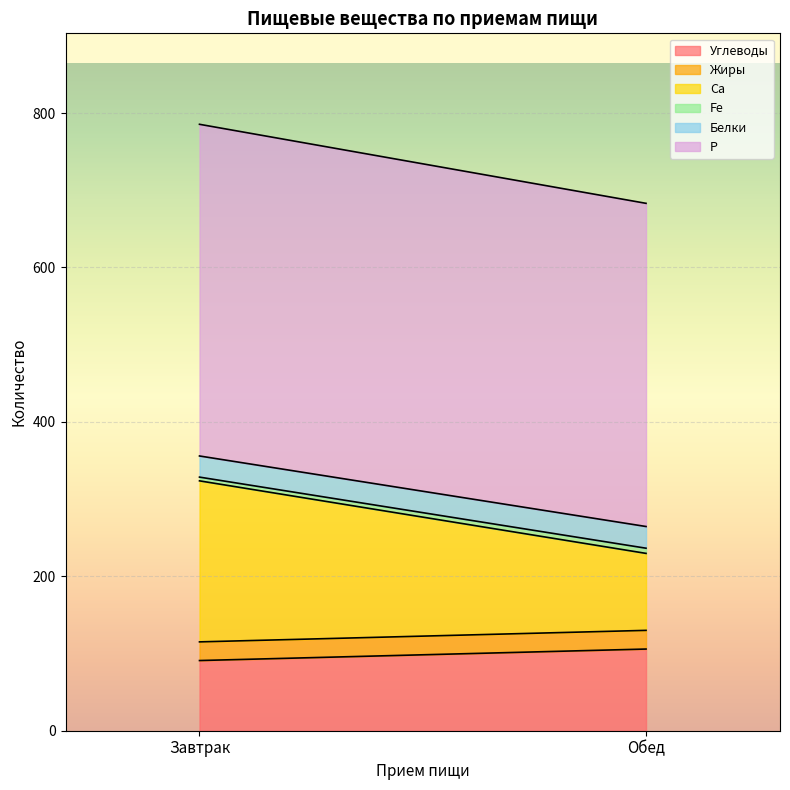

Reading left to right, extract all data points from this chart.

Углеводы: Завтрак=90.9	Обед=105.8
Жиры: Завтрак=24.2	Обед=24.2
Ca: Завтрак=208.6	Обед=99.7
Fe: Завтрак=4.8	Обед=6.7
Белки: Завтрак=27.4	Обед=28.1
P: Завтрак=429.6	Обед=418.6